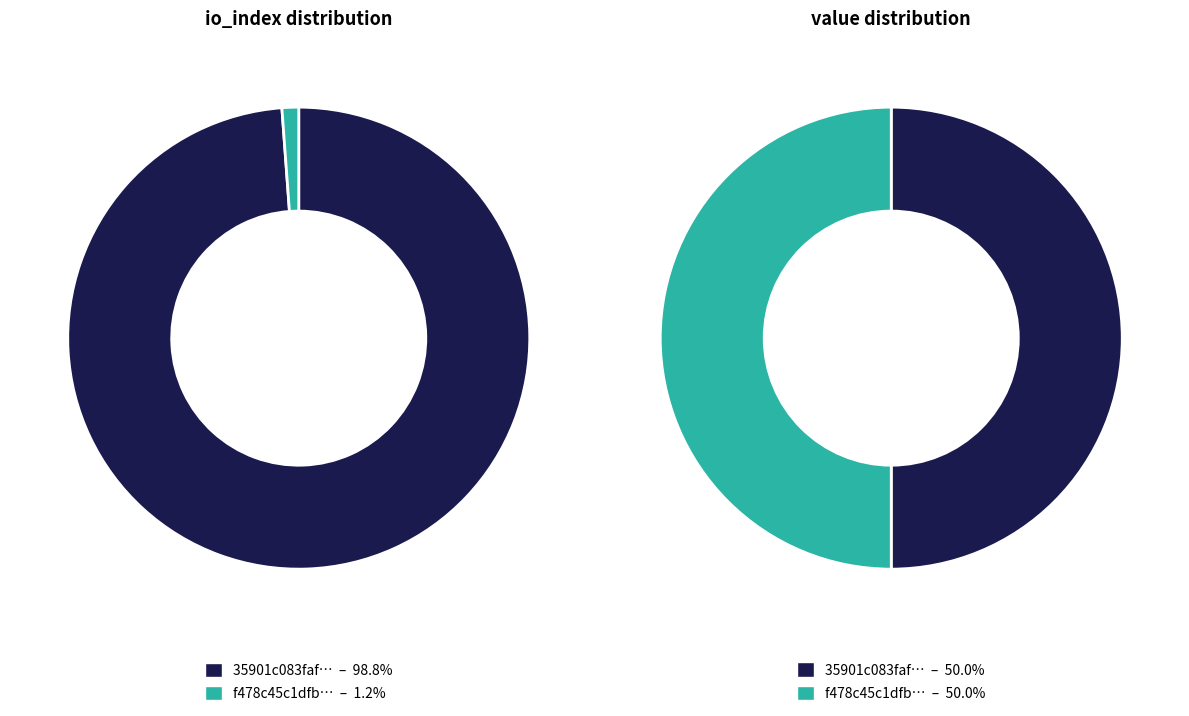

Between values_io_index and values_value, which is larger?

values_io_index